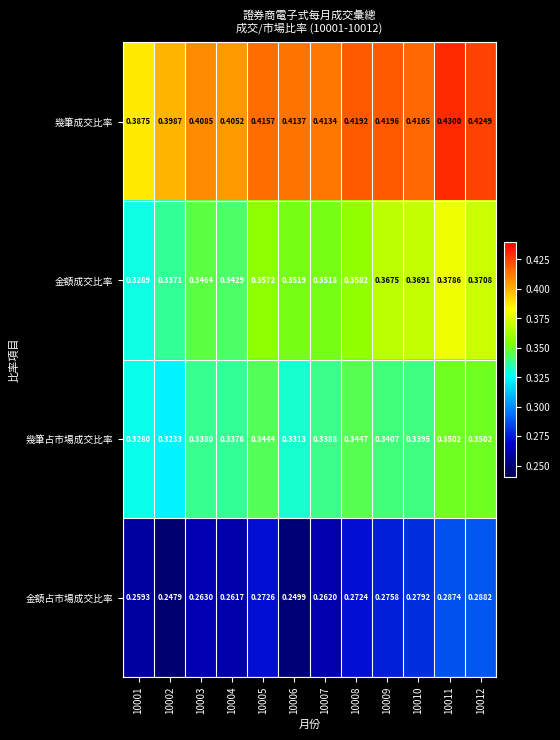

Which series has the widest spread of values?

金額成交比率